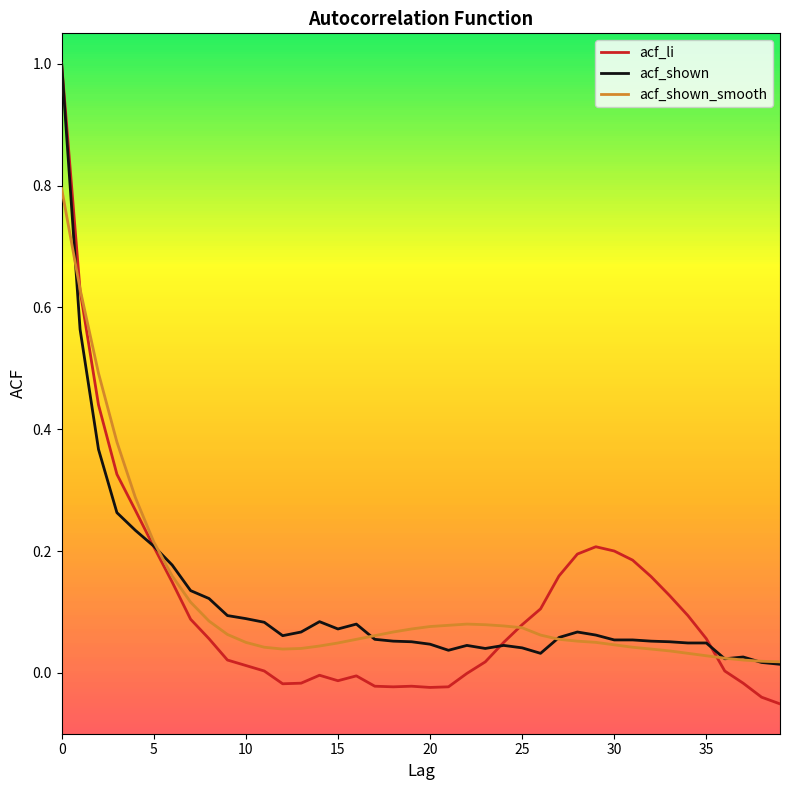

What is the highest value of the acf_shown series?

1.0